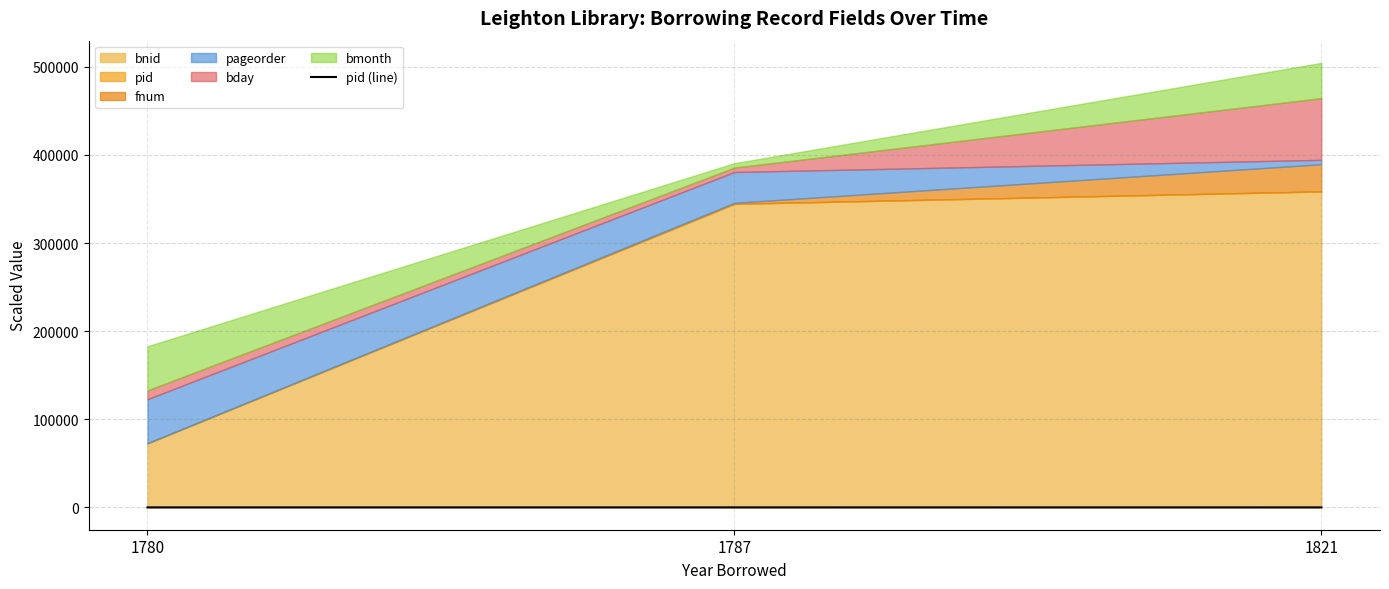

The chart shows a value of 48.5 at 1780. True or false?

False